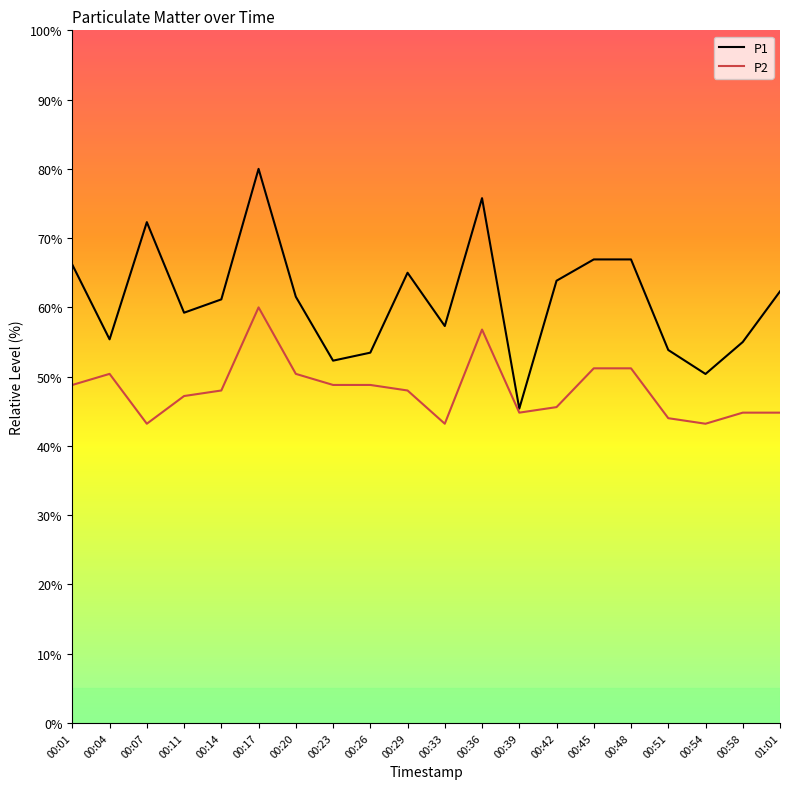

Which series has the widest spread of values?

P1